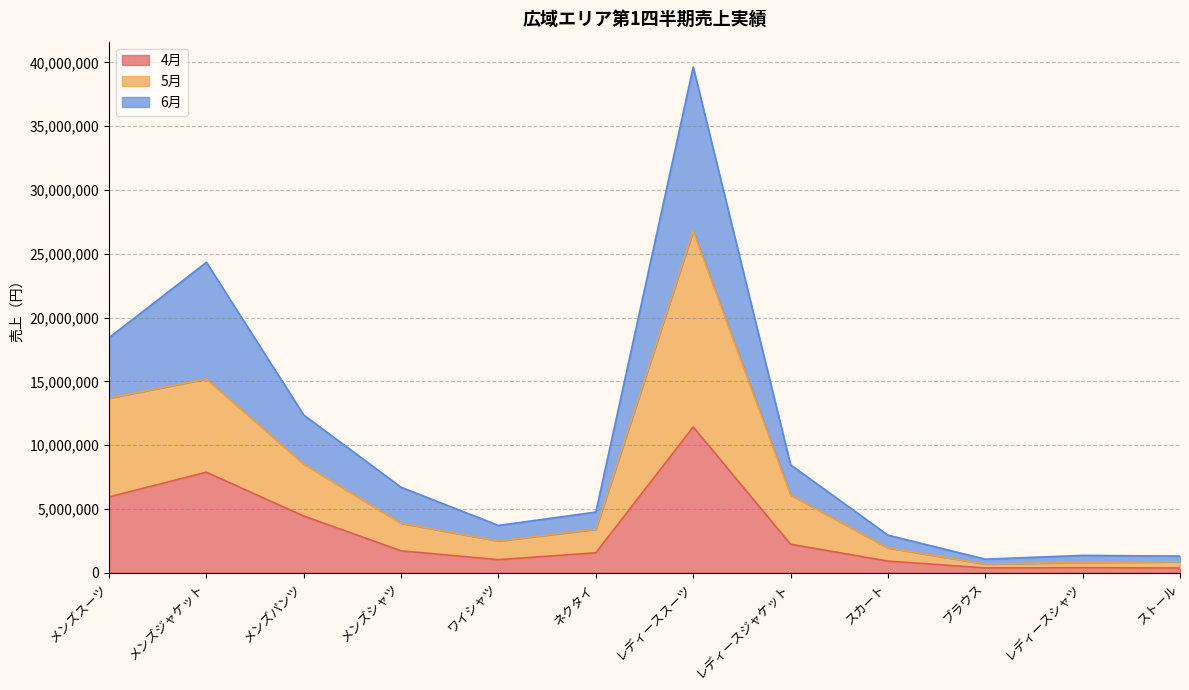

At which category is the sum across all series the highest?

レディーススーツ